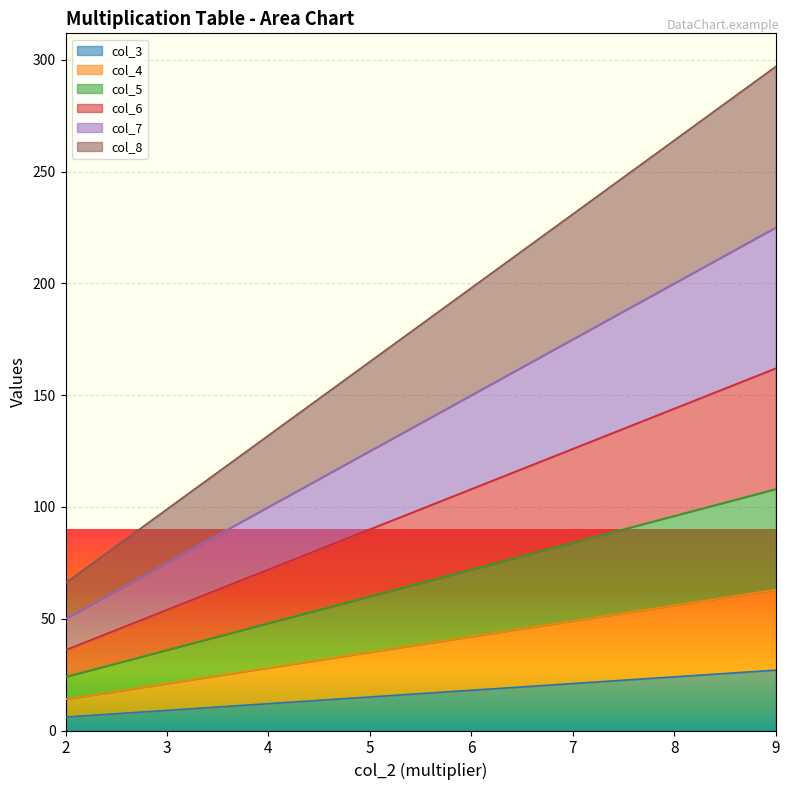

Which series has the largest total across all categories?

col_8